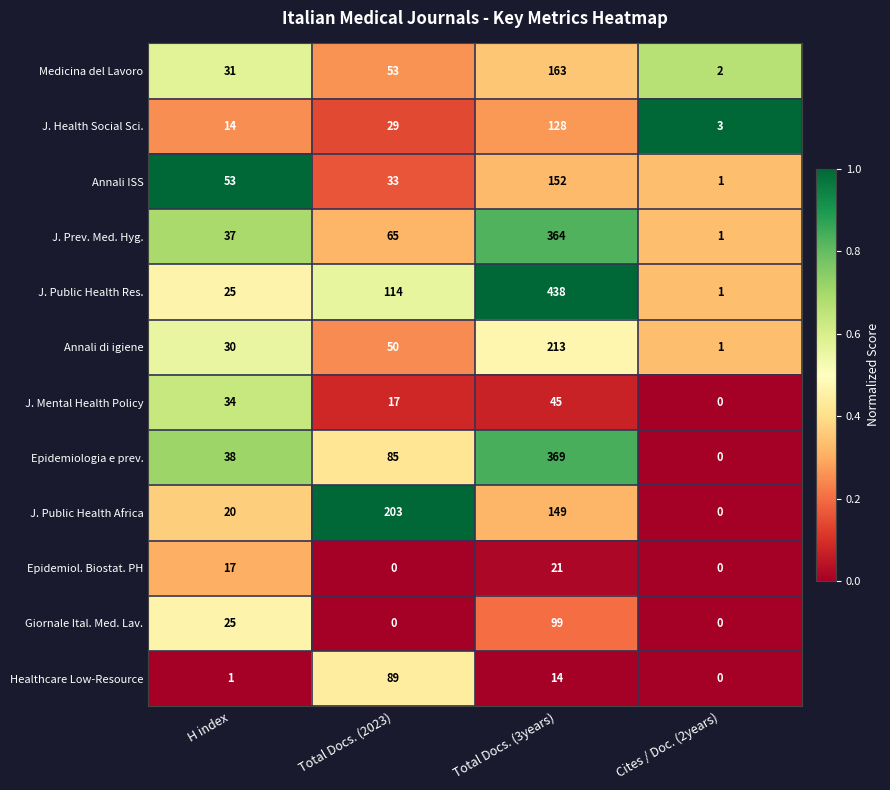

What is the total value across all series at Total Docs. (2023)?

738